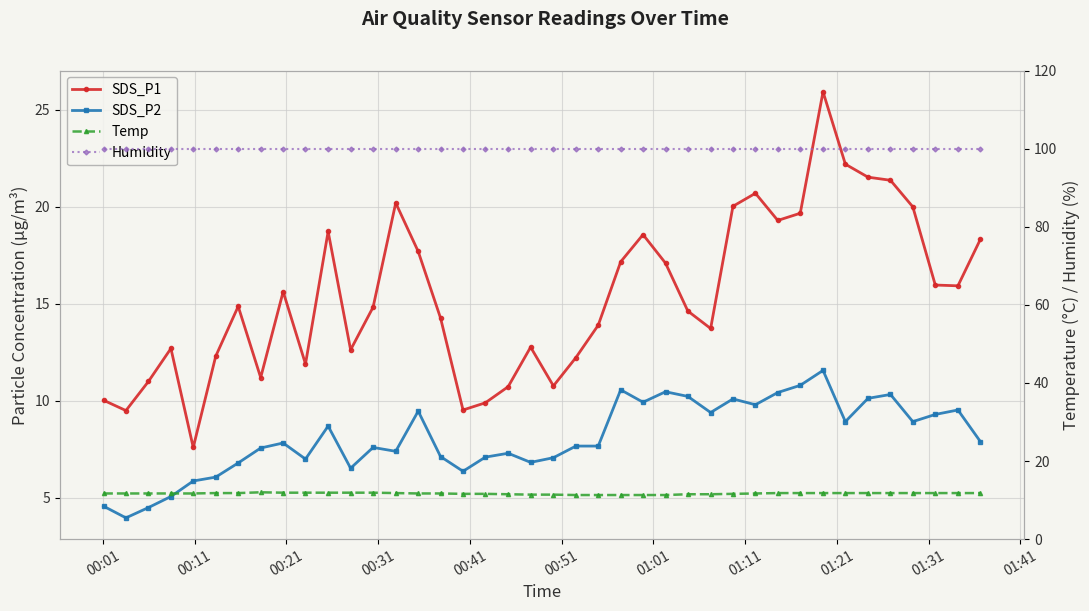

Is the value of SDS_P2 at 00:21 greater than the value of Temp at 01:21?

No